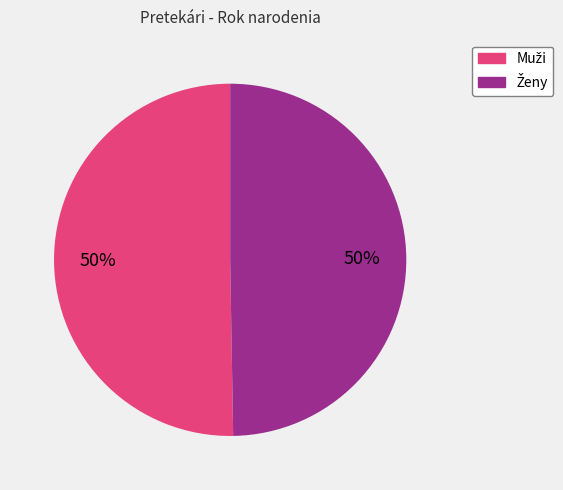

To the nearest percent, what is the average slice percentage?

50%